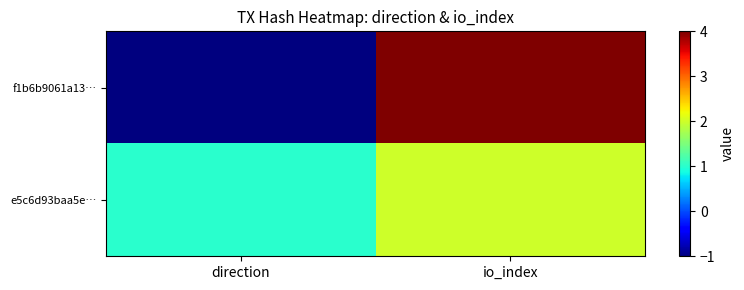

Which has a higher value, direction or io_index?

io_index